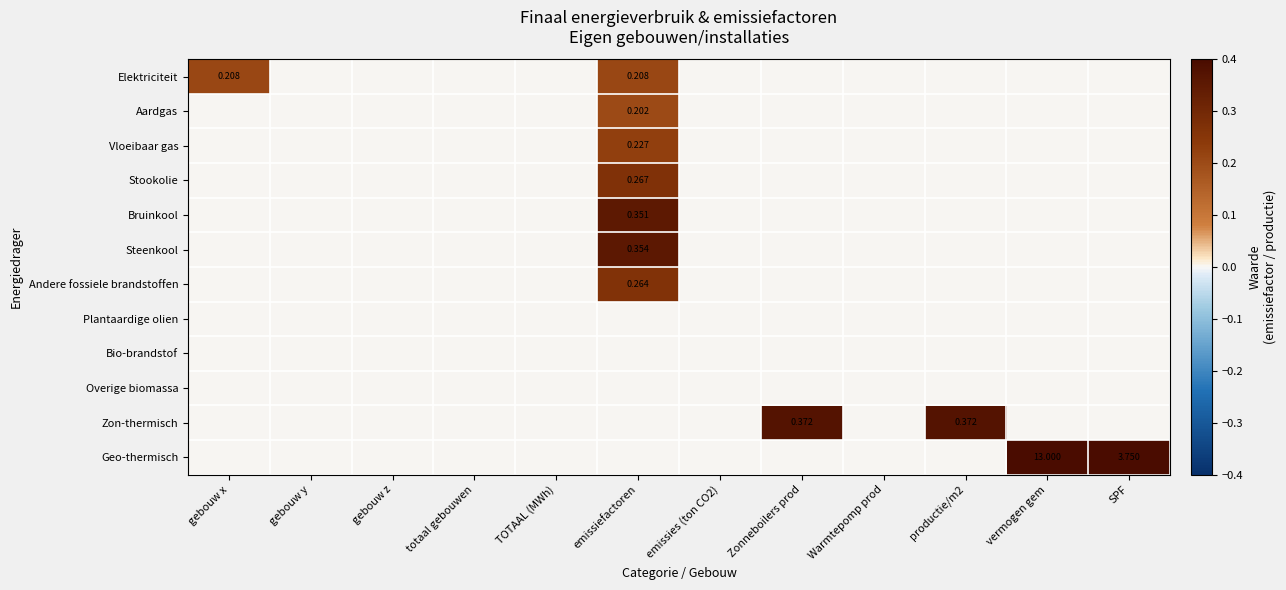

List the series in order of their peak value, highest first.

Geo-thermisch, Zon-thermisch, Steenkool, Bruinkool, Stookolie, Andere fossiele brandstoffen, Vloeibaar gas, Elektriciteit, Aardgas, Plantaardige olien, Bio-brandstof, Overige biomassa